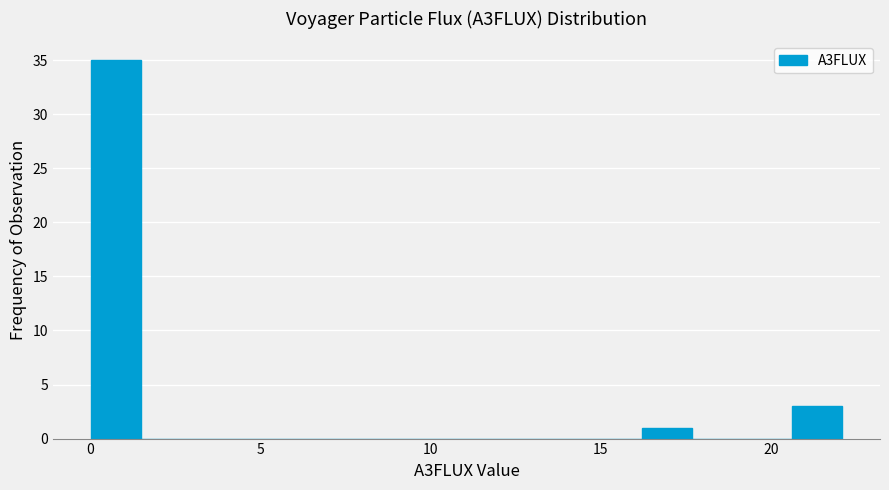

Read against the x-axis, roughly where is the centre of the tallest bar?

0.5